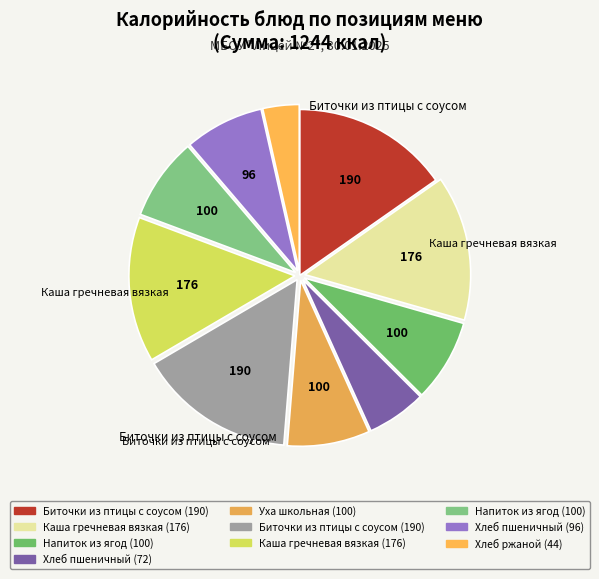

How many slices are in this pie chart?

10